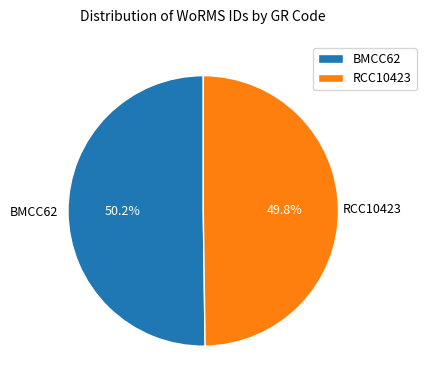

To the nearest percent, what is the average slice percentage?

50%